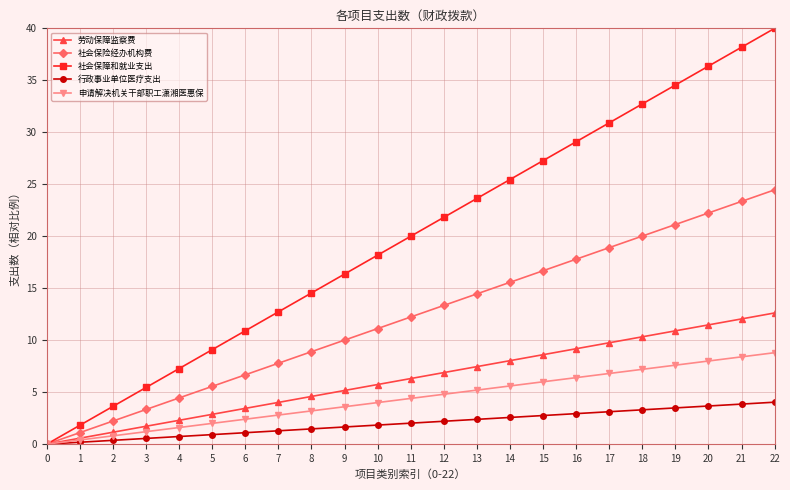

How many data points does each series have?

23